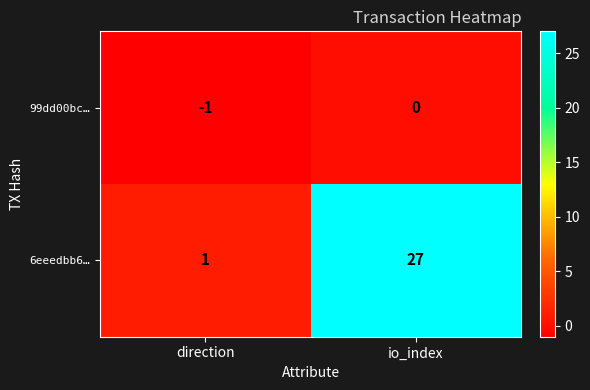

Rank the series by their average value, from highest to lowest.

6eeedbb6…, 99dd00bc…